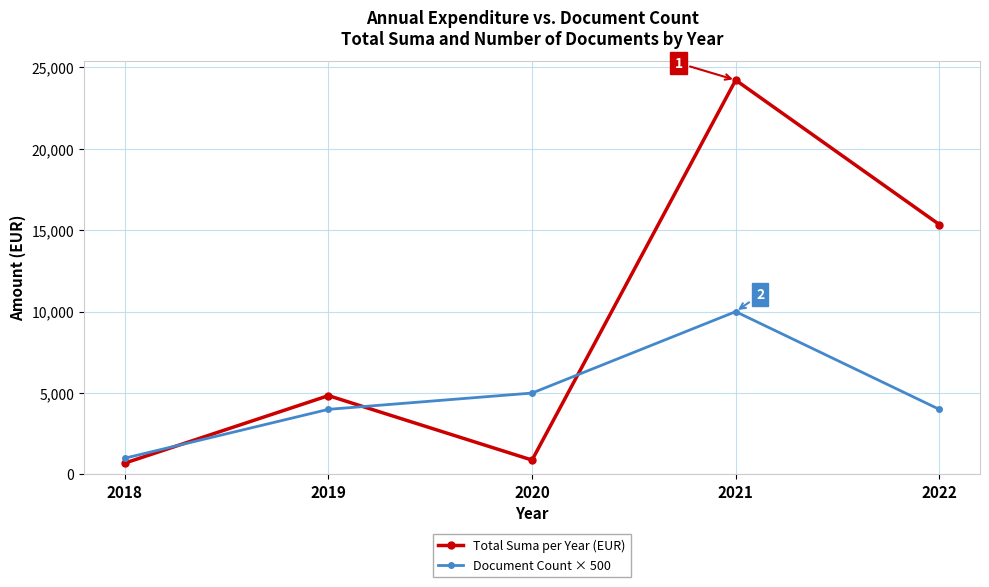

True or false: Document Count × 500 has more than 2 points higher than both neighbors.

False